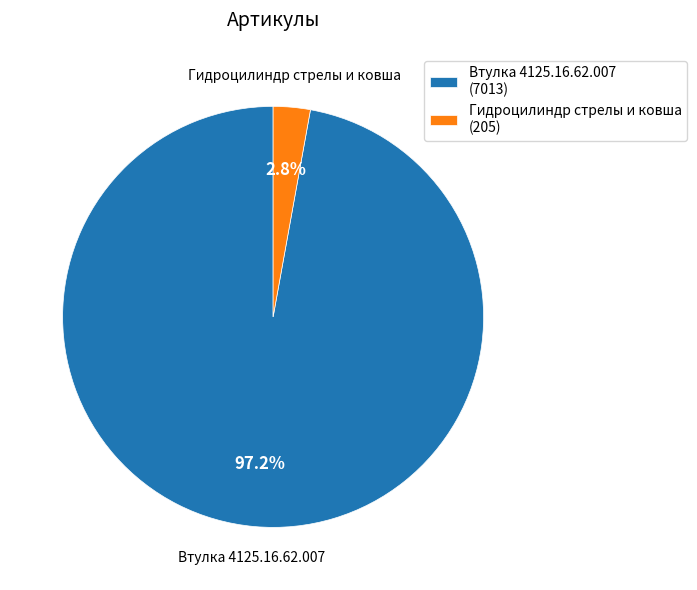

Rank the categories by value from highest to lowest.

Втулка 4125.16.62.007, Гидроцилиндр стрелы и ковша